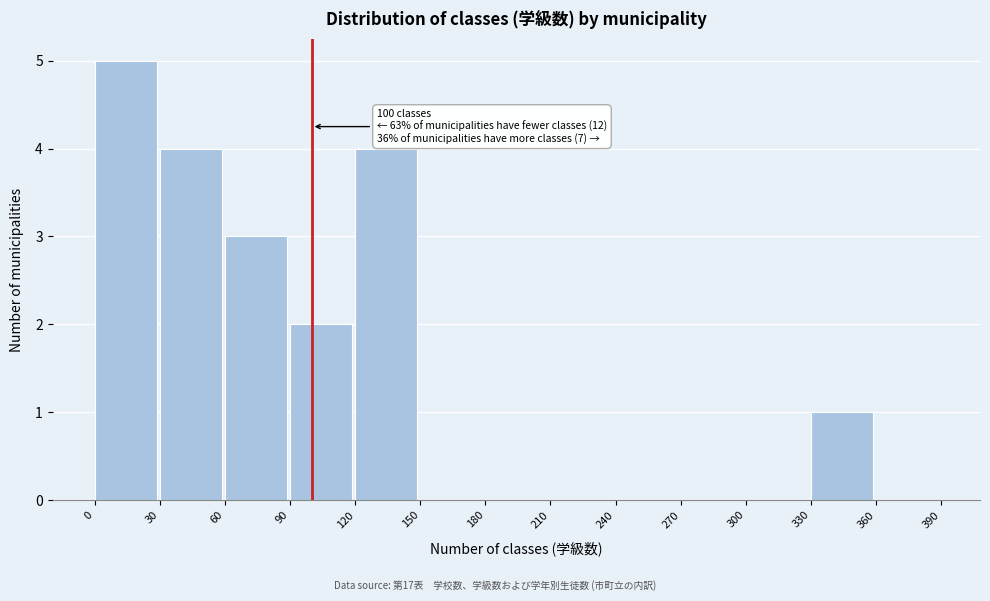

Which range on the x-axis has the tallest bar?

0 to 30